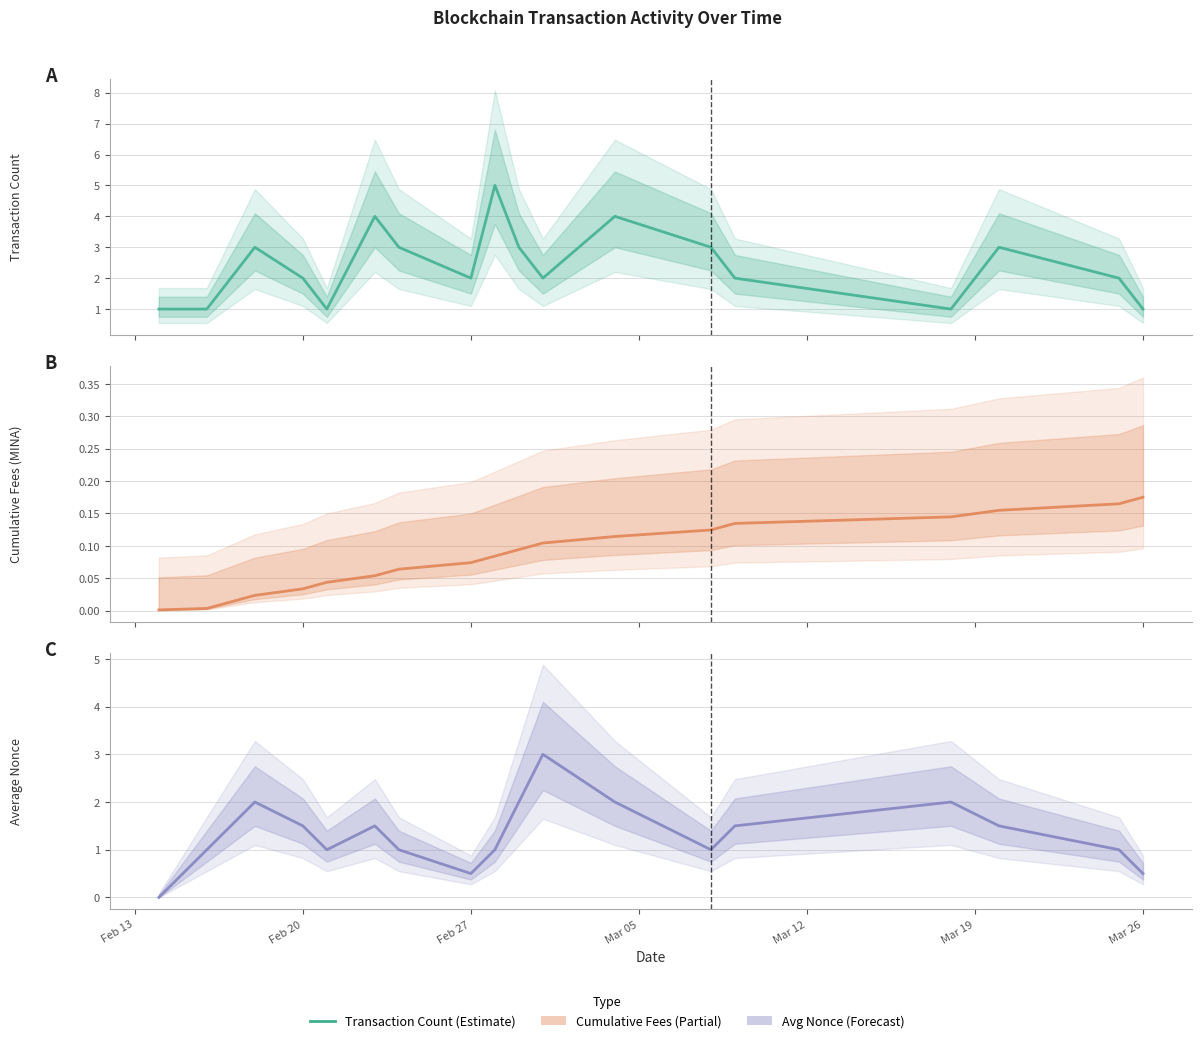

In Transaction Count, how many points are higher than both neighbors (excluding endpoints)?

5